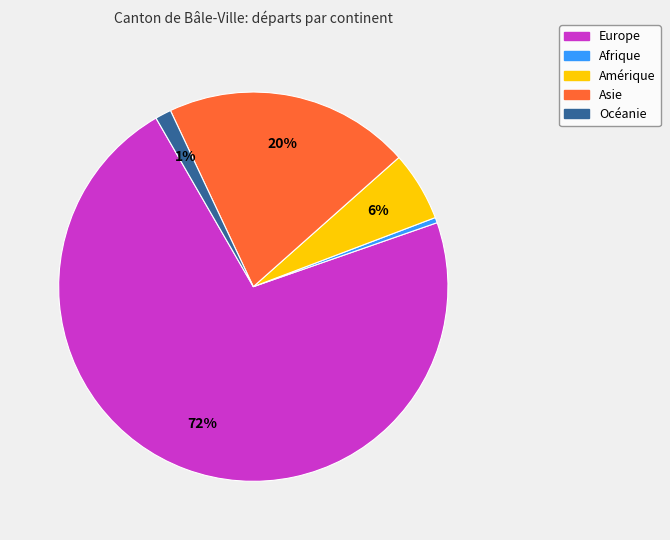

Which slice is the smallest?

Afrique